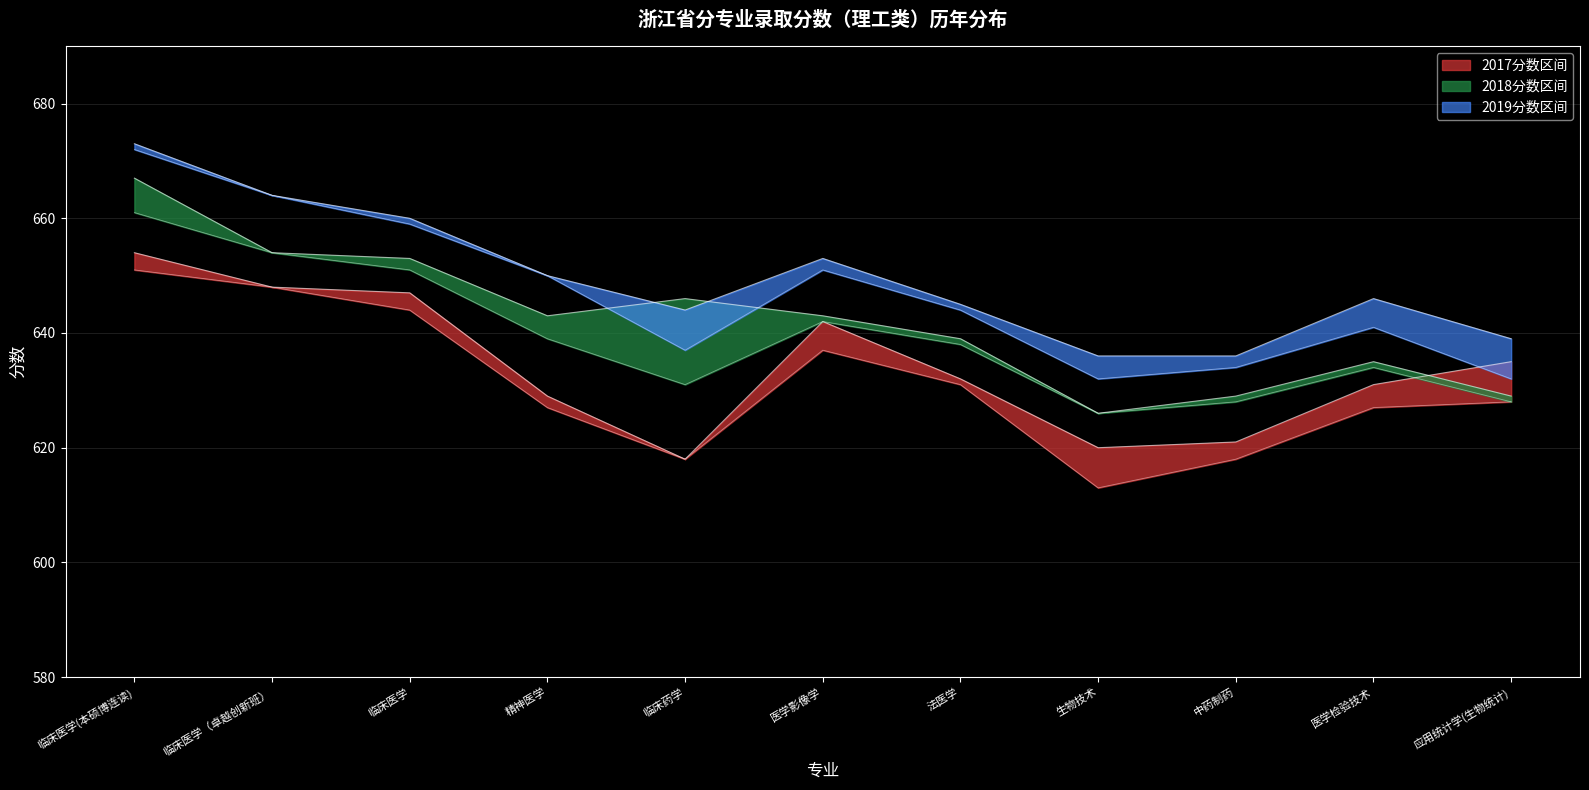

What is the sum of the 2019最低分 values at 医学影像学 and 应用统计学(生物统计)?

1283